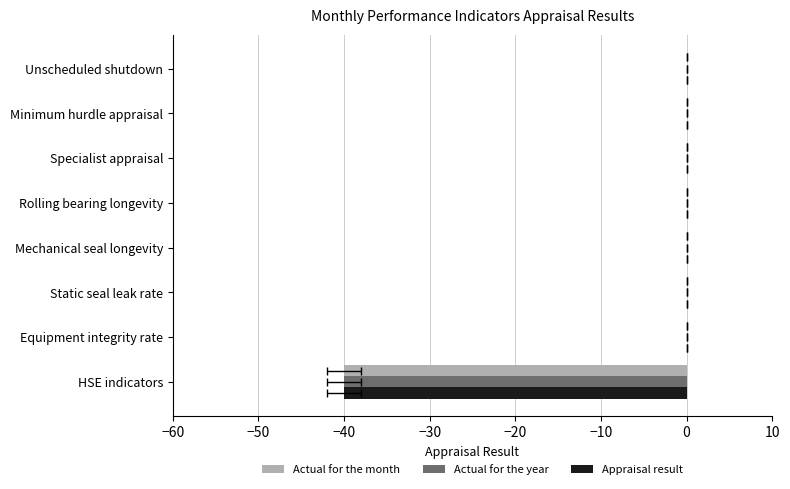

Are the bars grouped side by side (vs. stacked)?

Yes